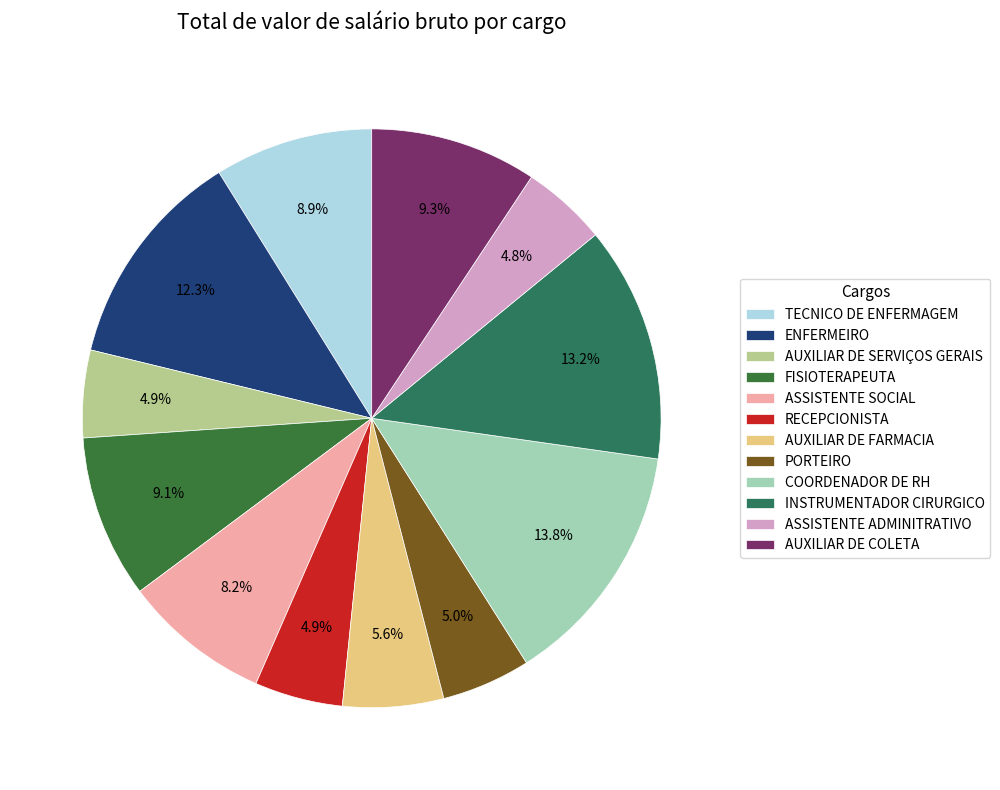

To the nearest percent, what portion does TECNICO DE ENFERMAGEM represent?

9%